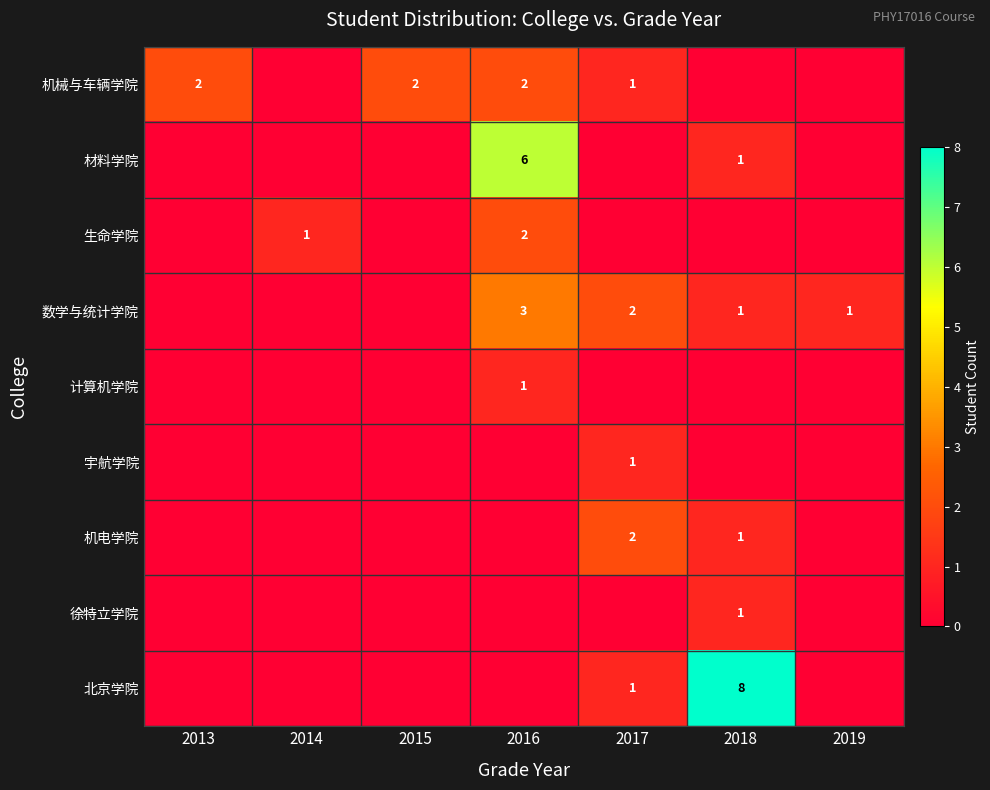

What is the difference between the highest and lowest values at 2019?

1